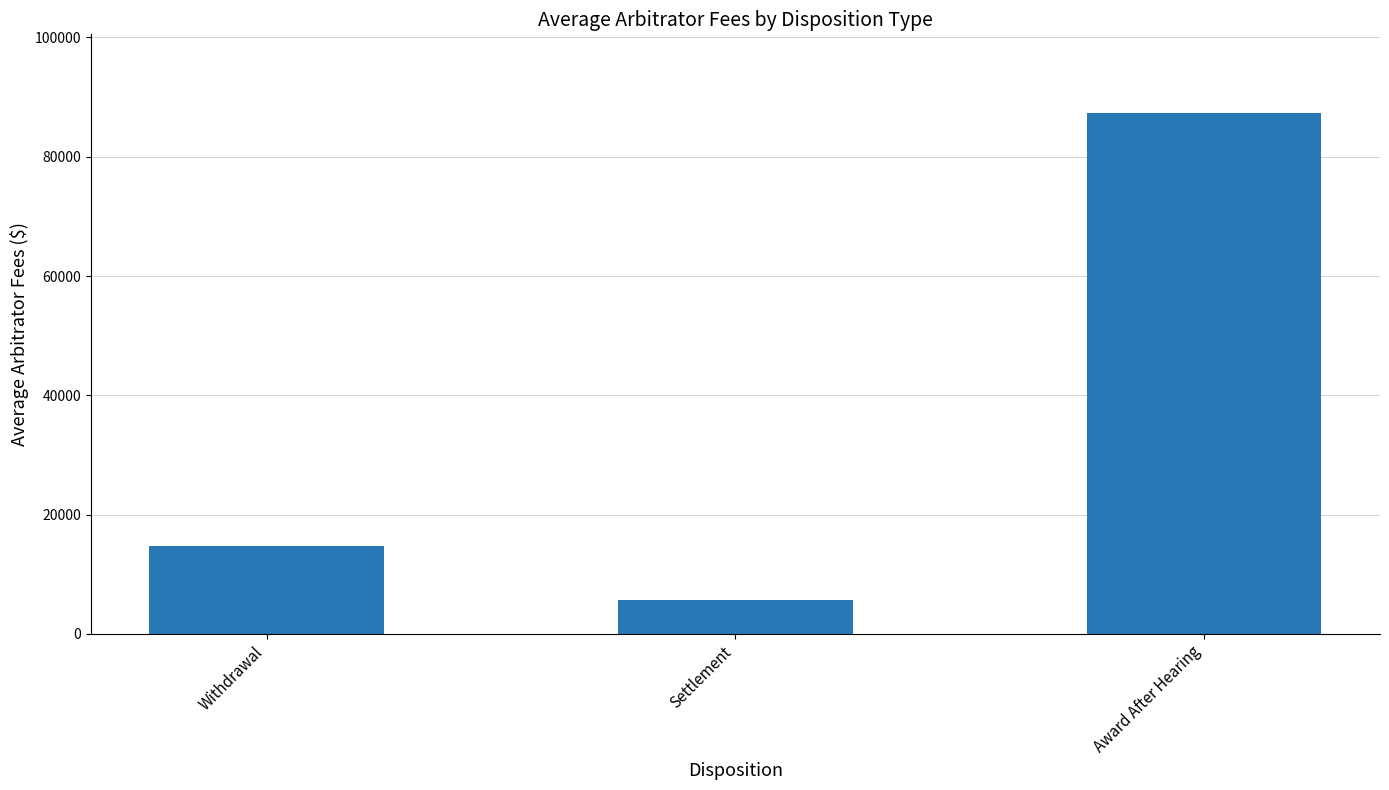

What is the label of the 3rd bar from the left?

Award After Hearing